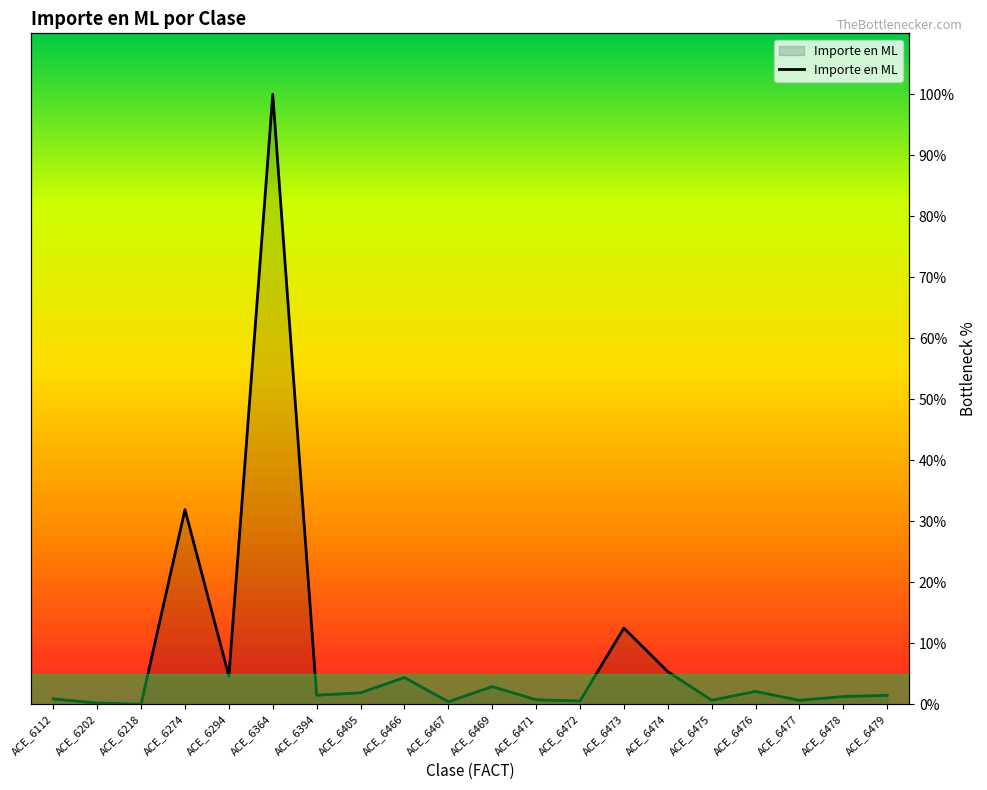

Reading left to right, what are all the values shown in this chart?

ACE_6112=0.9	ACE_6202=0.2	ACE_6218=0.0	ACE_6274=31.9	ACE_6294=4.6	ACE_6364=100.0	ACE_6394=1.5	ACE_6405=1.9	ACE_6466=4.4	ACE_6467=0.4	ACE_6469=2.9	ACE_6471=0.7	ACE_6472=0.5	ACE_6473=12.5	ACE_6474=5.4	ACE_6475=0.6	ACE_6476=2.1	ACE_6477=0.6	ACE_6478=1.3	ACE_6479=1.5